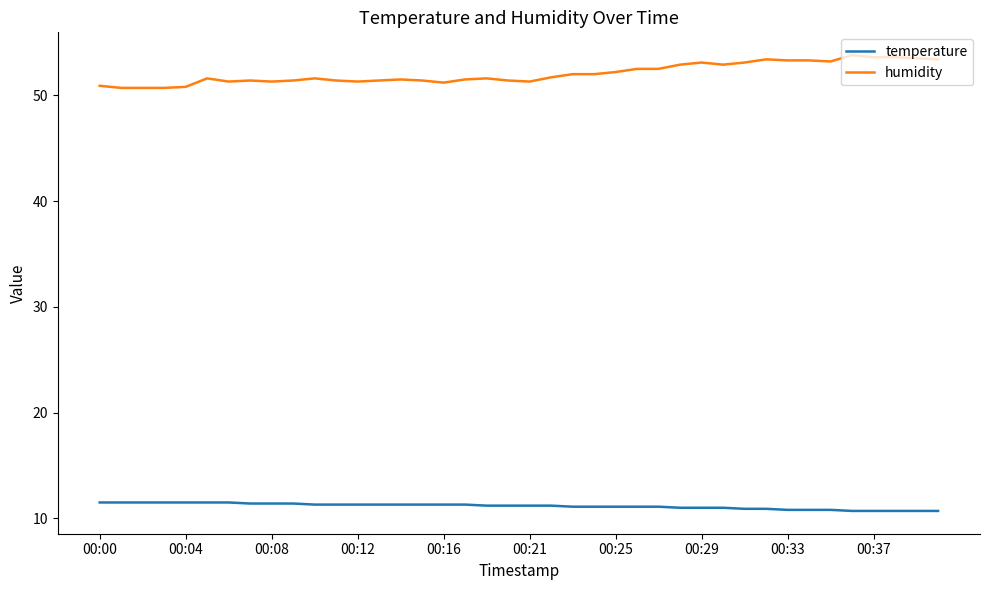

True or false: humidity and temperature cross at least once.

False